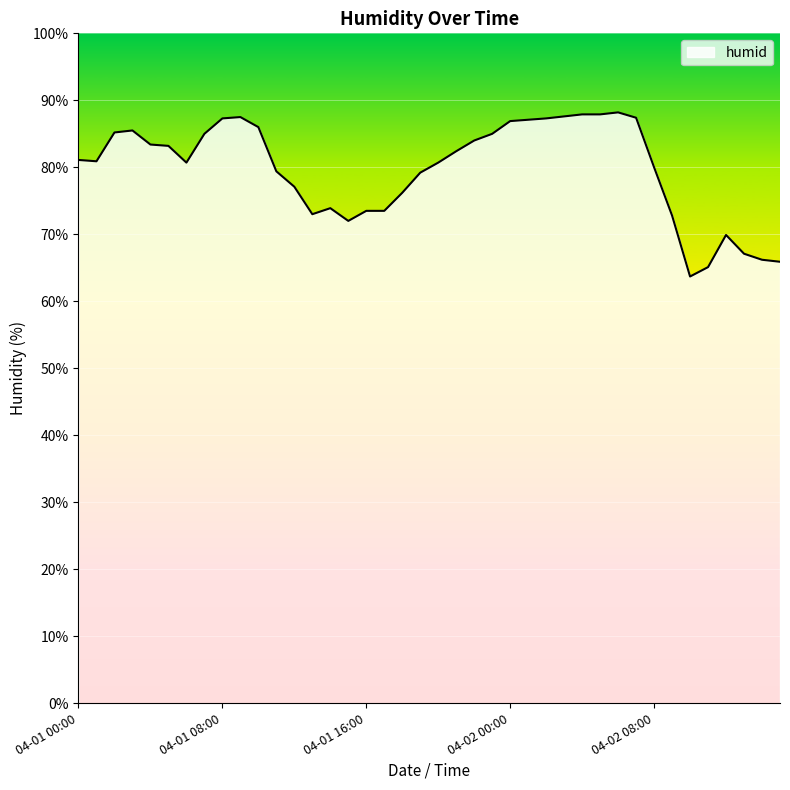

What is the smallest value displayed?

63.7